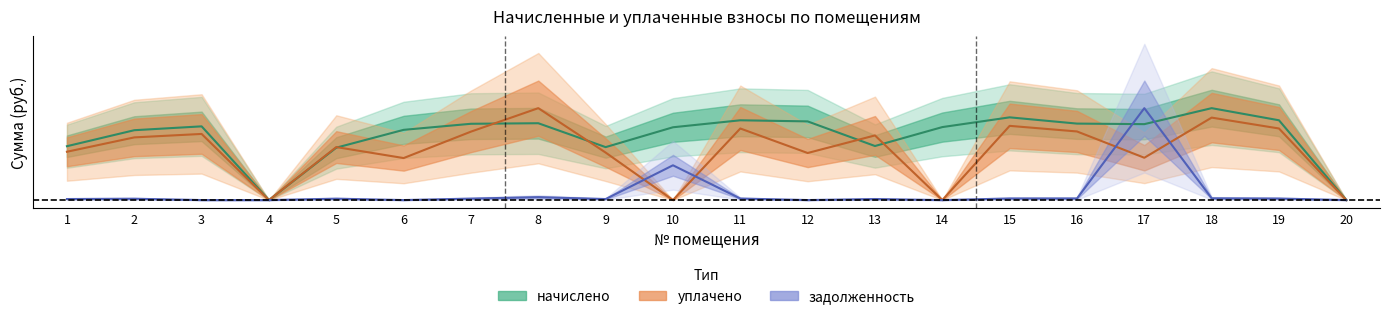

In задолженность, how many points are lower than both neighbors (excluding endpoints)?

4